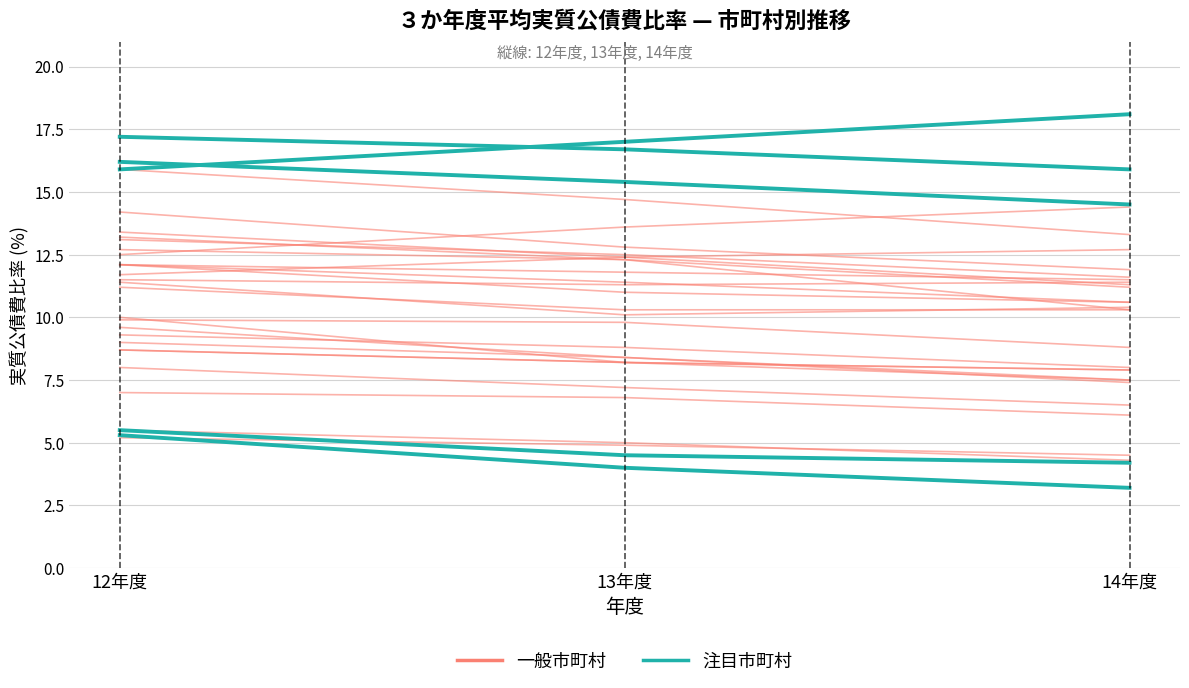

What position from the left is 14年度?

3